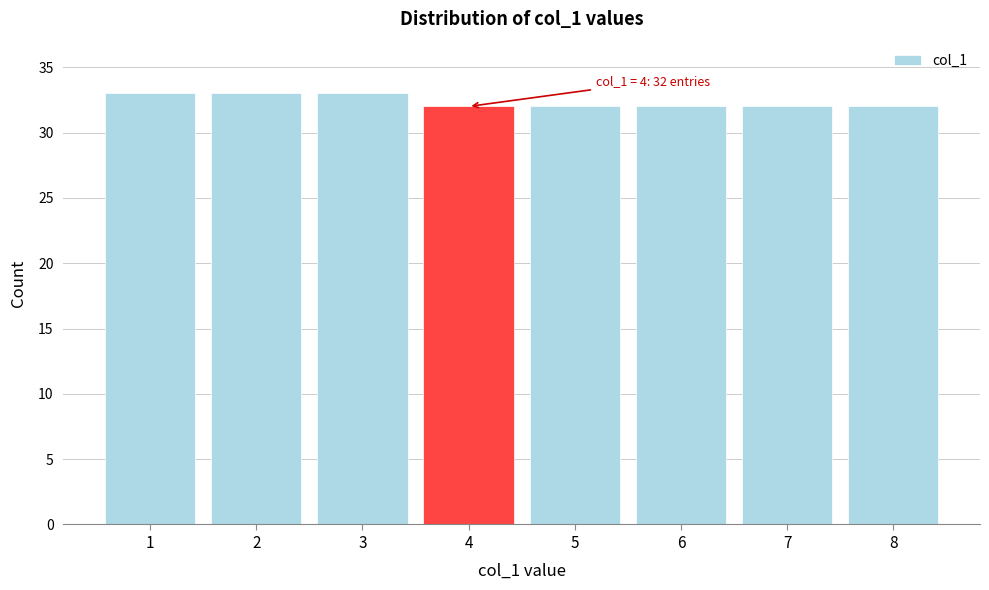

Reading left to right, extract all data points from this chart.

33	33	33	32	32	32	32	32